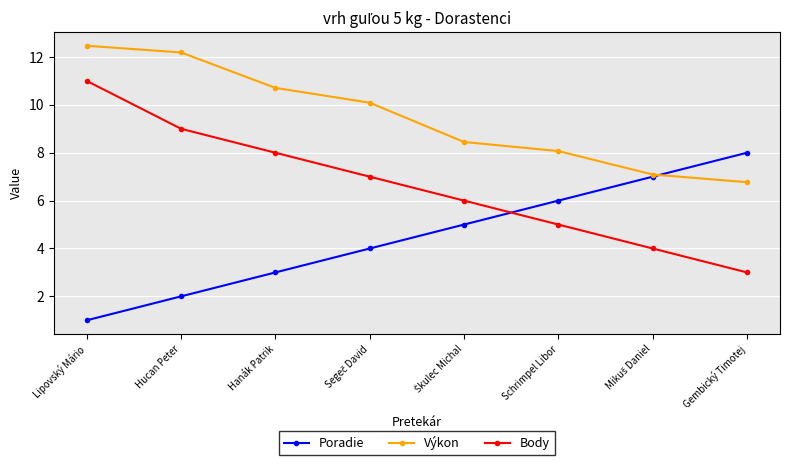

True or false: Body and Výkon intersect in this chart.

False